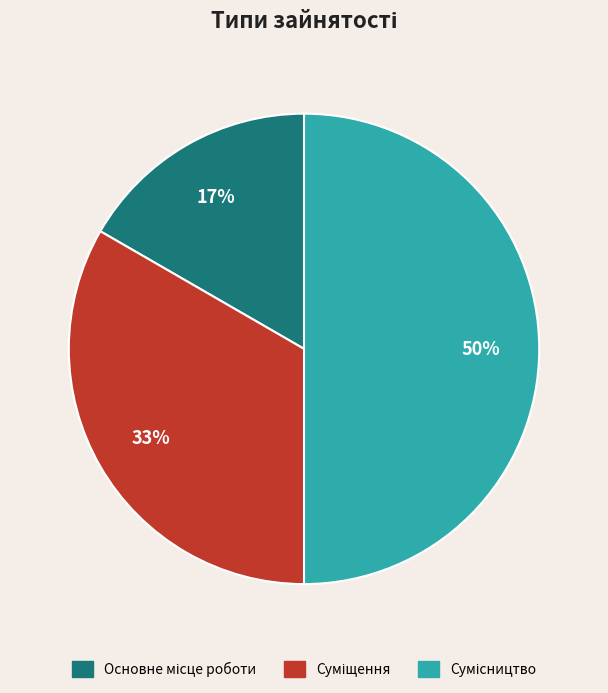

To the nearest percent, what is the average slice percentage?

33%